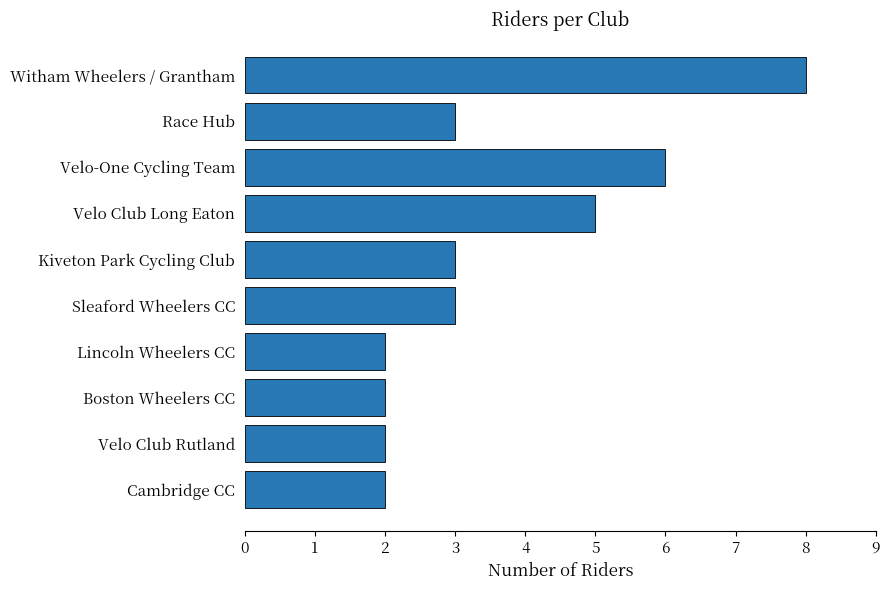

What is the sum of all values?

36